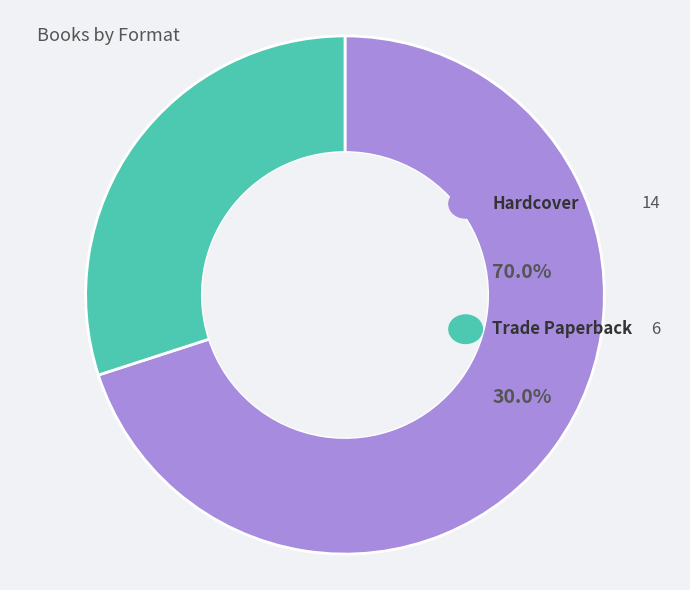

True or false: Trade Paperback accounts for 18% of the total.

False